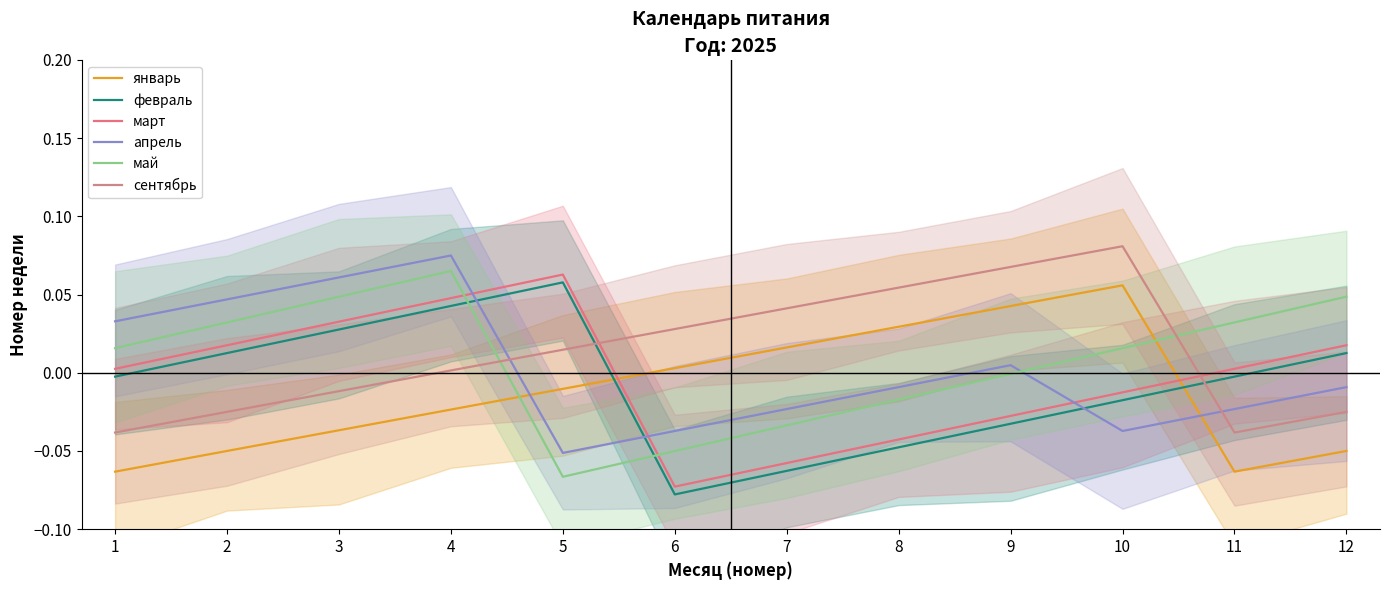

Is this an area chart (filled region under the line)?

No